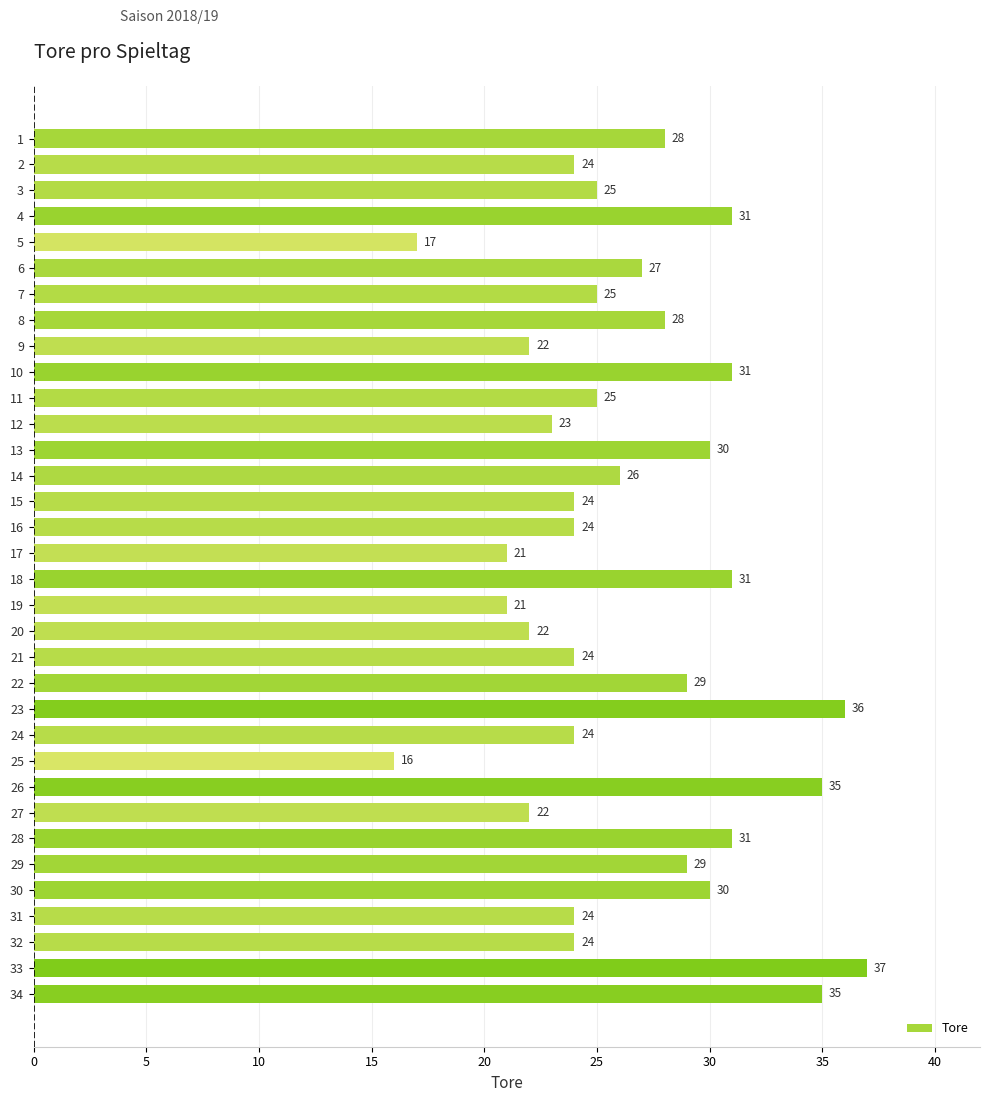

What is the value of the 28th bar from the top?

31